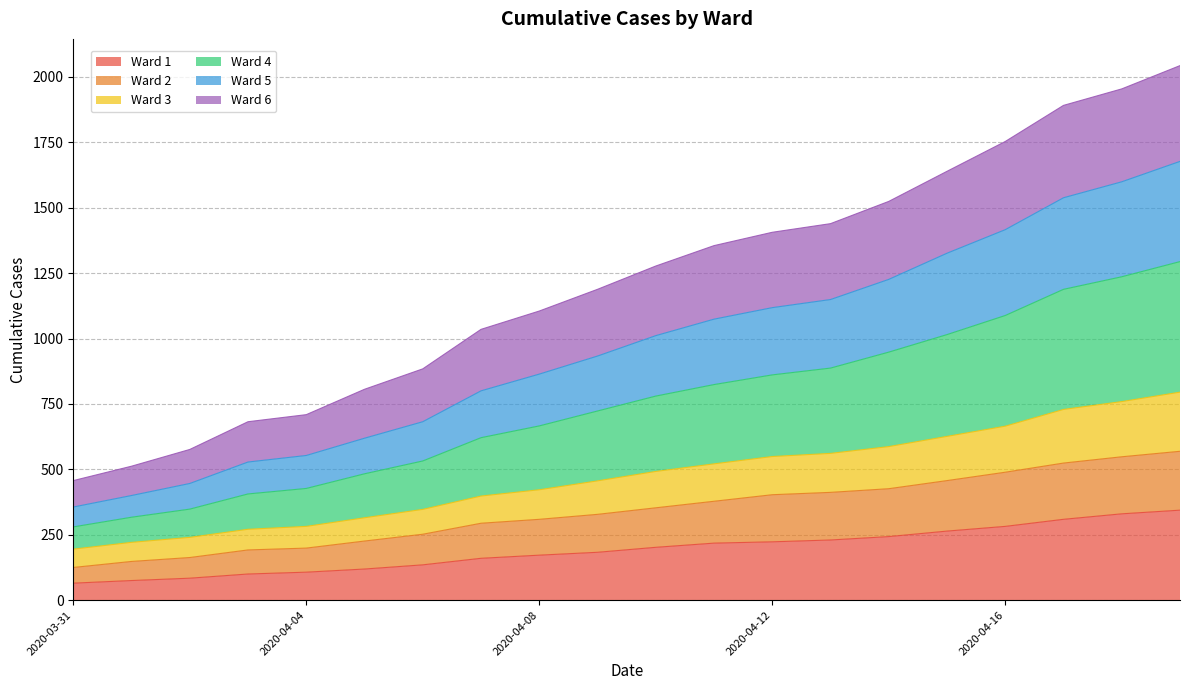

What is the maximum value for Ward 1?

344